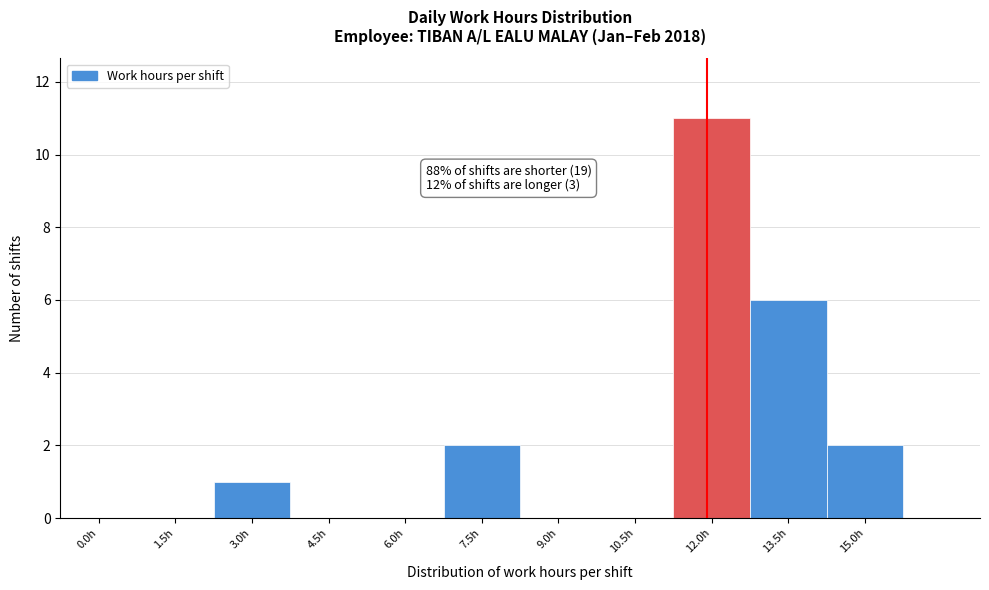

Reading right to left, transcribe all the data shown in this chart.

15.0h=2	13.5h=6	12.0h=11	10.5h=0	9.0h=0	7.5h=2	6.0h=0	4.5h=0	3.0h=1	1.5h=0	0.0h=0